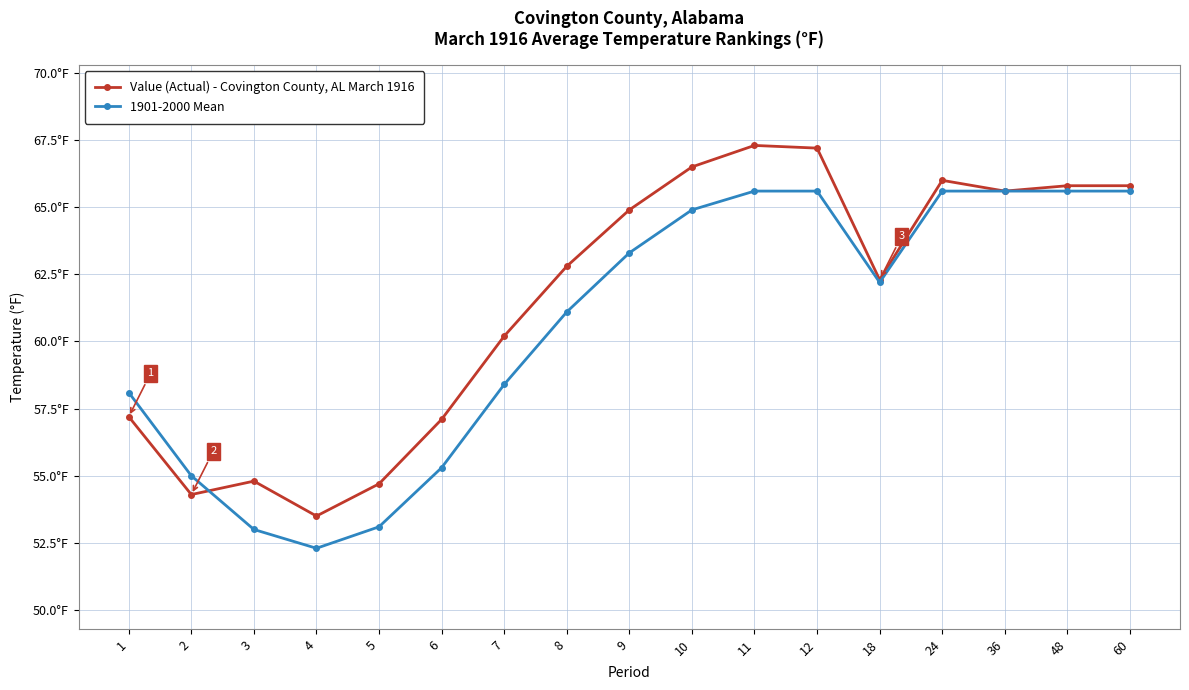

Which has a higher value, 18 or 24?

24